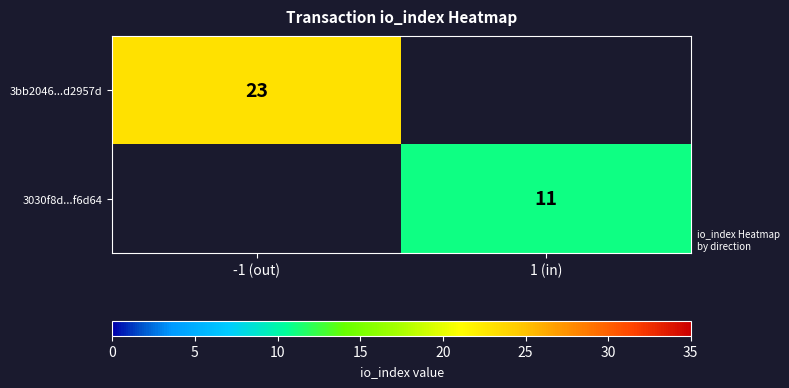

Between 1 (in) and -1 (out), which is larger?

-1 (out)